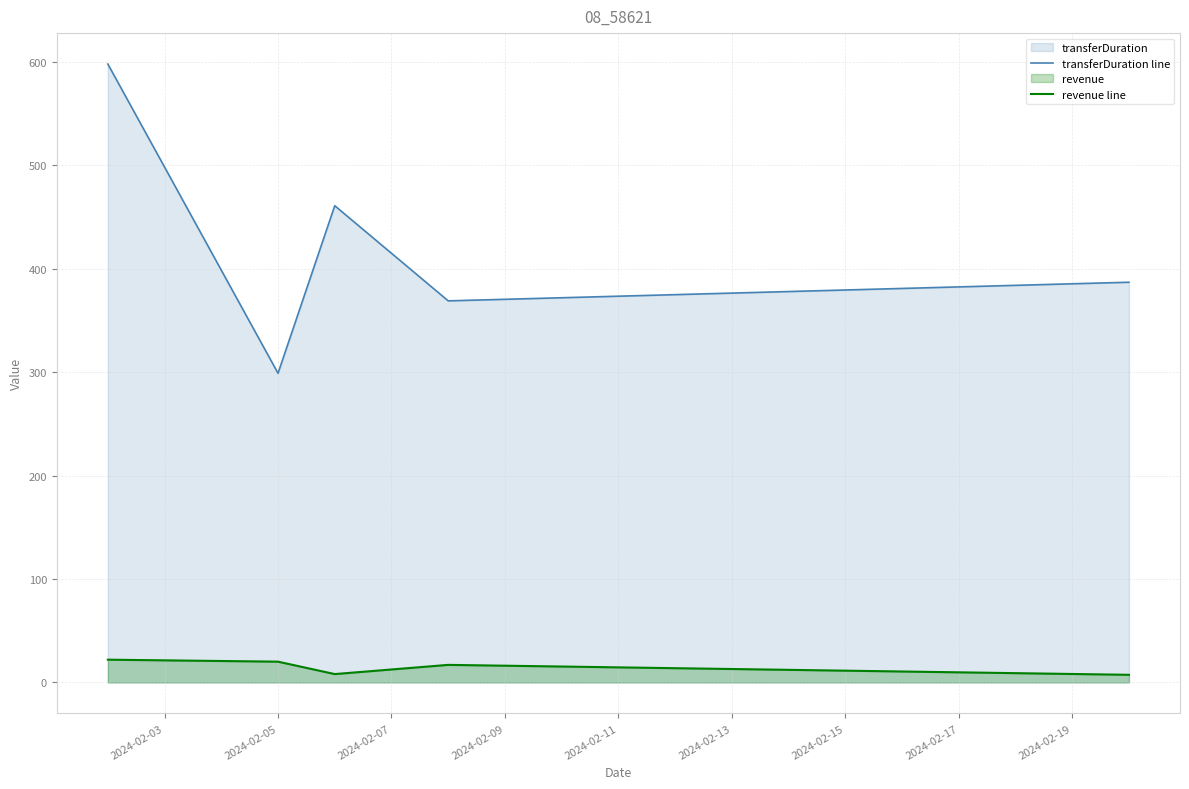

What is the highest value of the revenue line series?

22.0